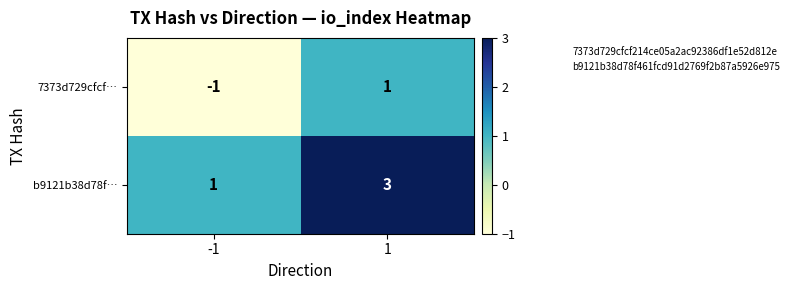

At how many categories does at least one series exceed 0?

2